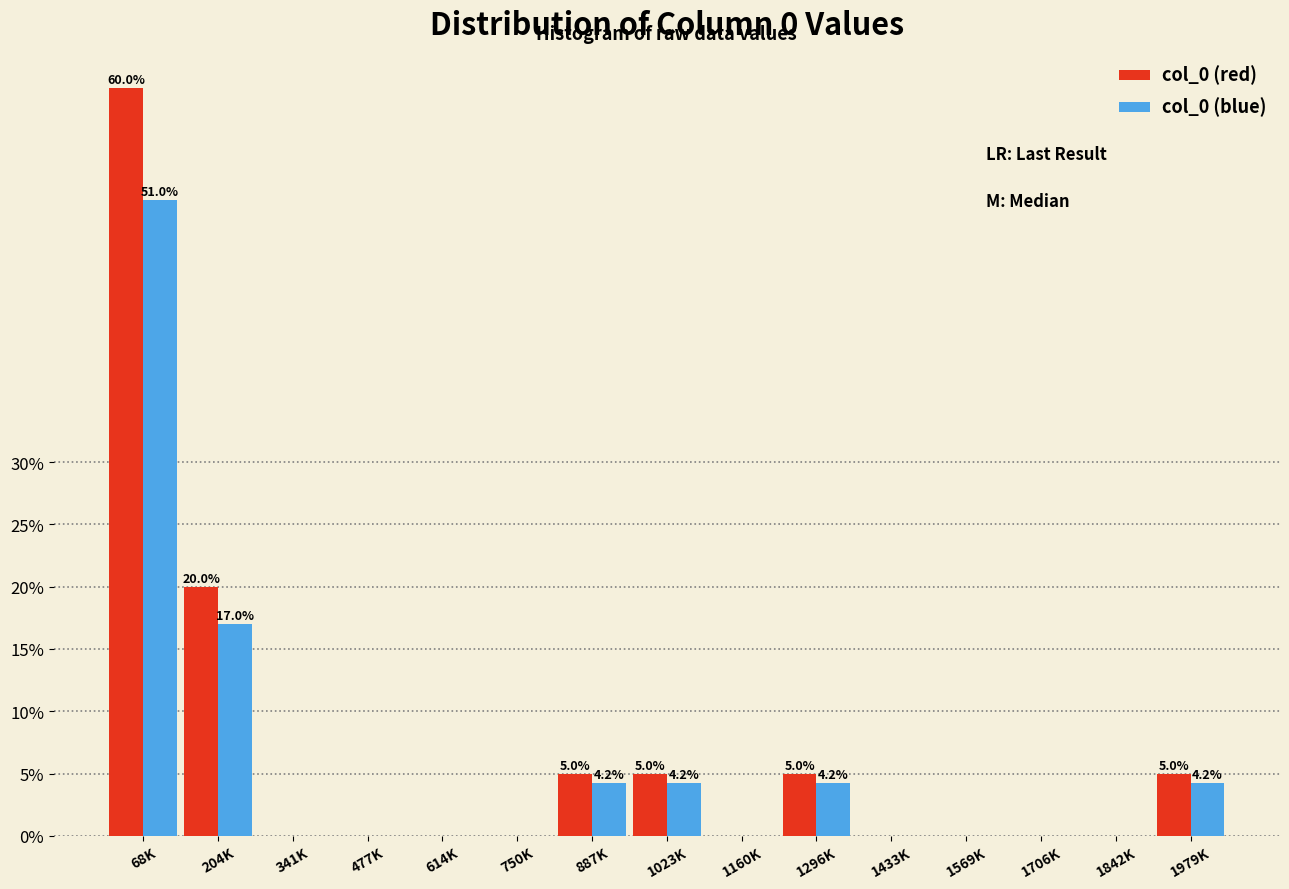

What is the sum of all col_0 (red) values?

100.0